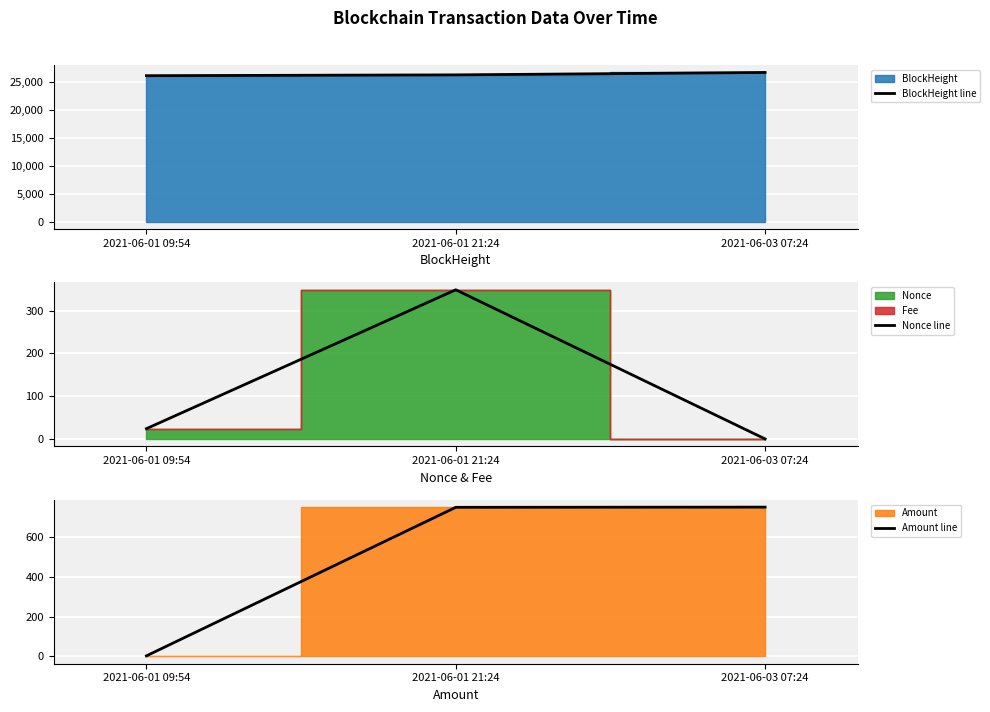

What is the approximate value of BlockHeight line at 2021-06-01 21:24?

26294